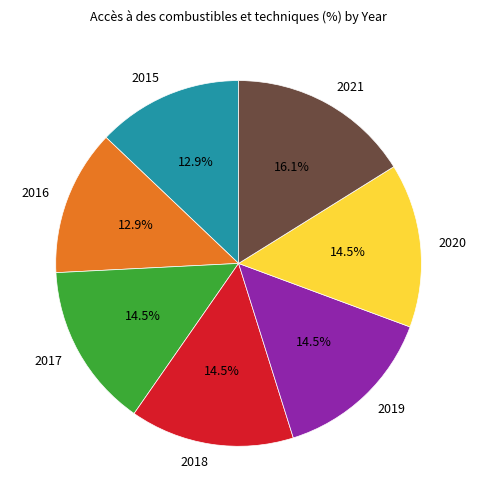

Does any single category account for the majority?

No